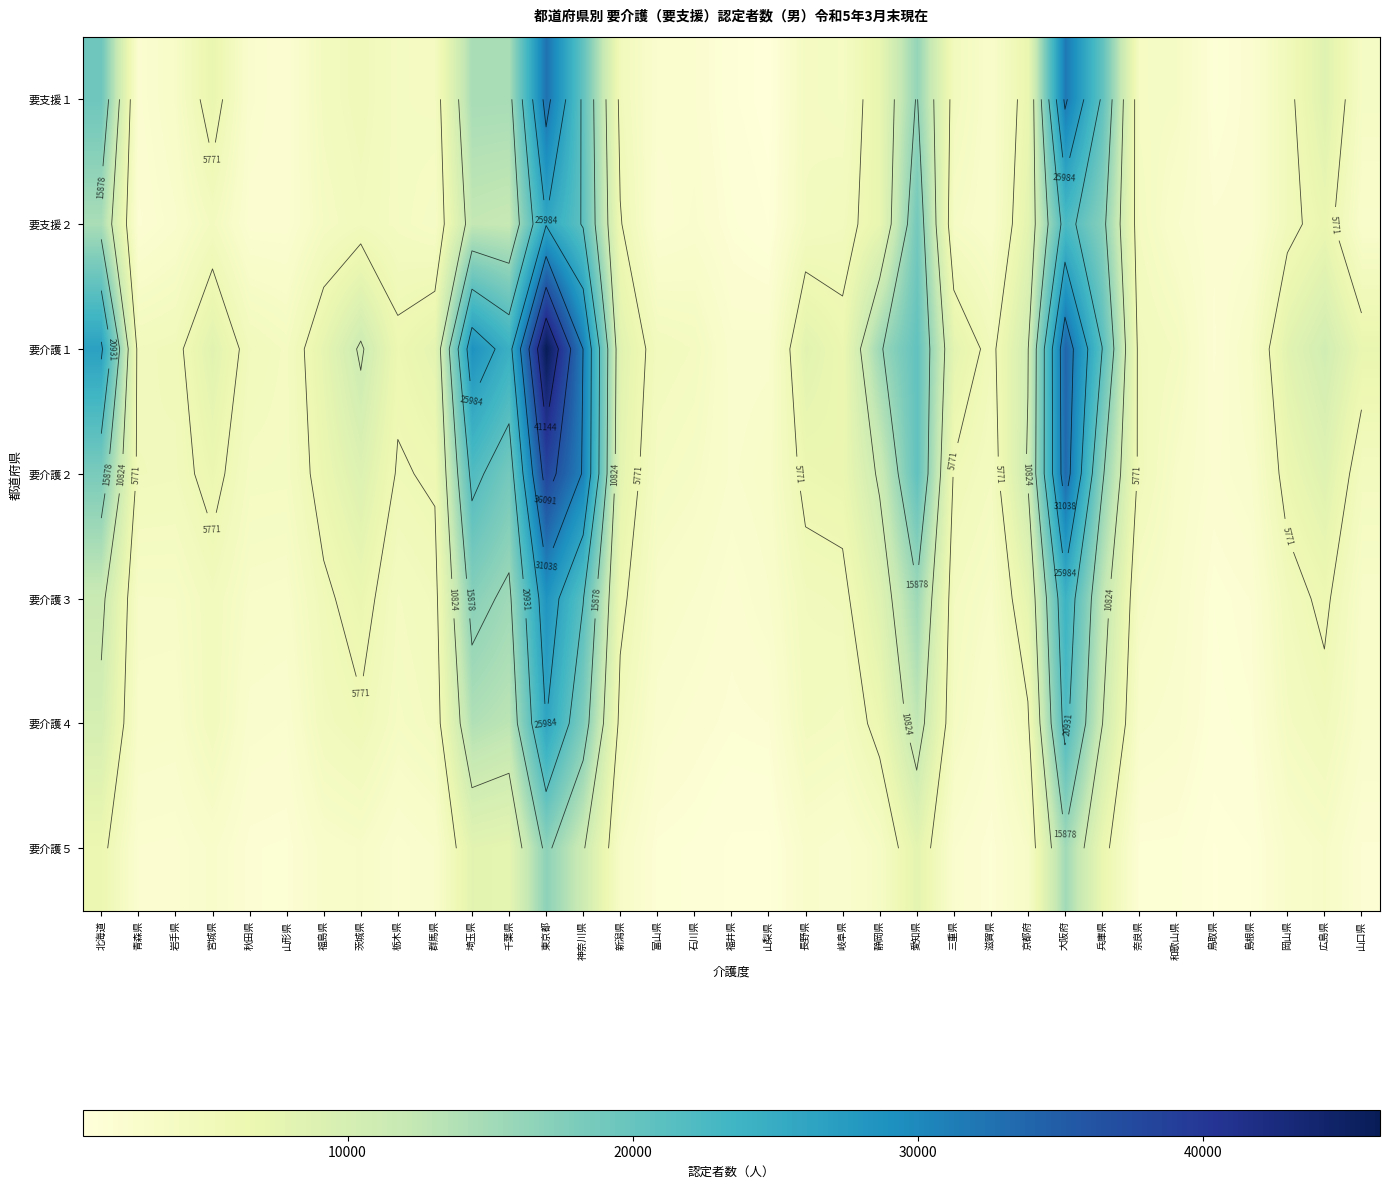

How many categories are shown in the chart?

35